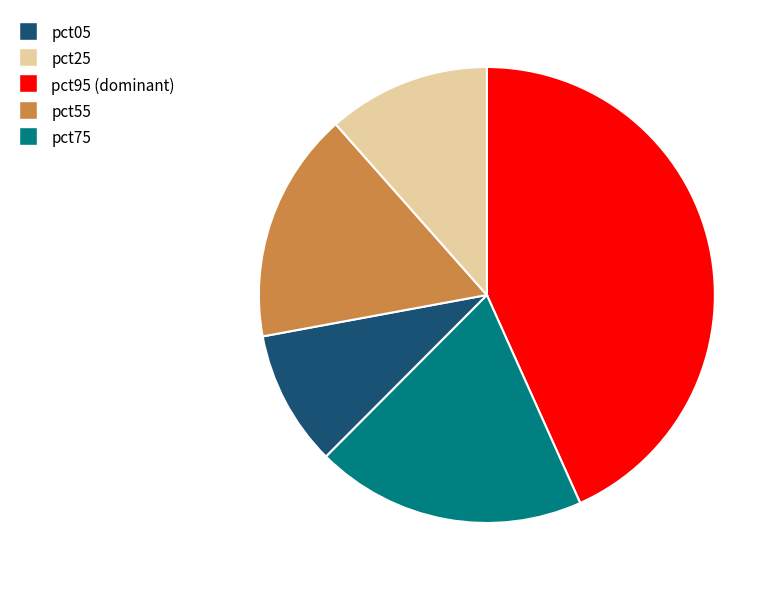

Is there any slice that represents more than half of the pie?

No